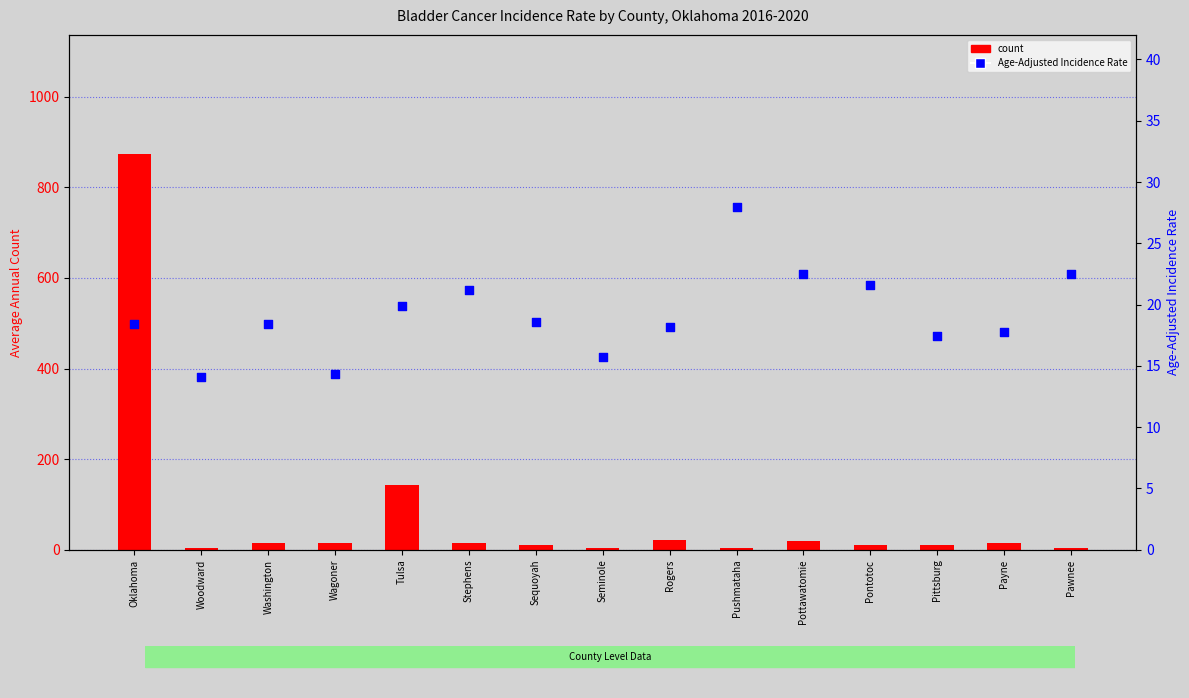

At which category is the sum across all series the highest?

Oklahoma